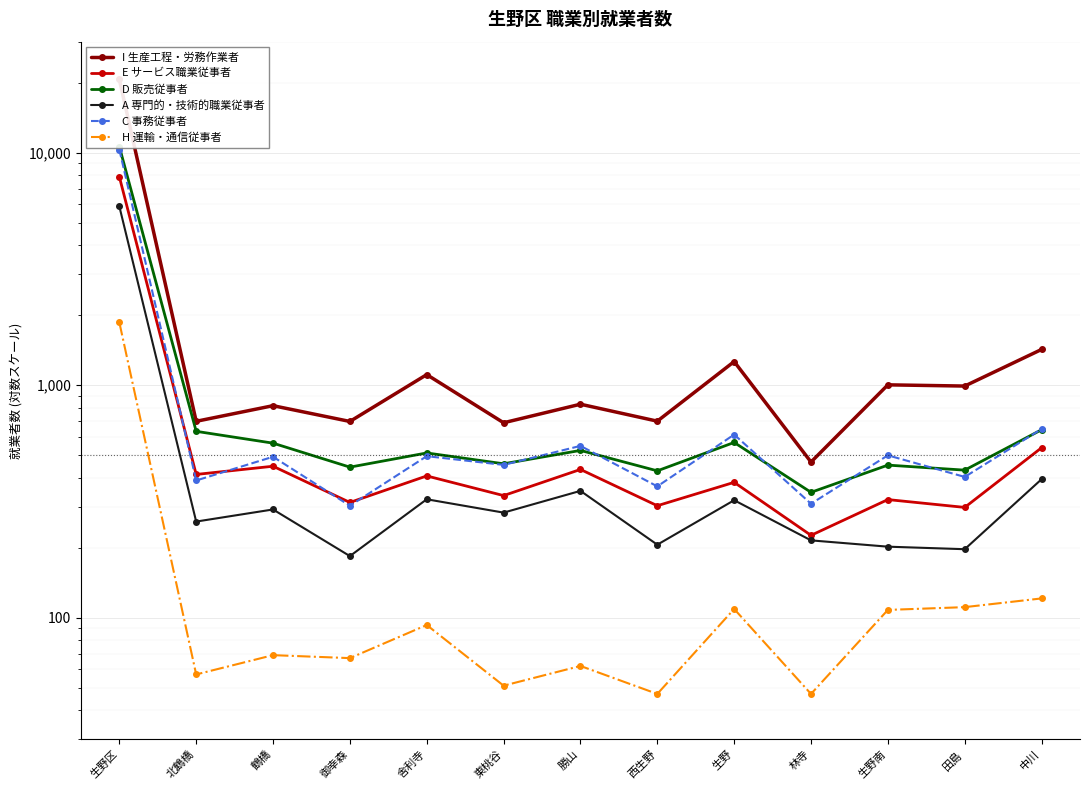

True or false: H 運輸・通信従事者 and I 生産工程・労務作業者 intersect in this chart.

False